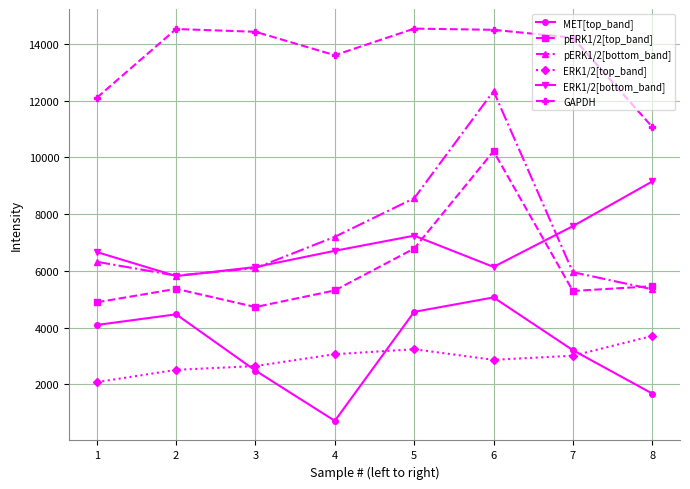

The pERK1/2[bottom_band] series shows 9637.2 at 7. True or false?

False